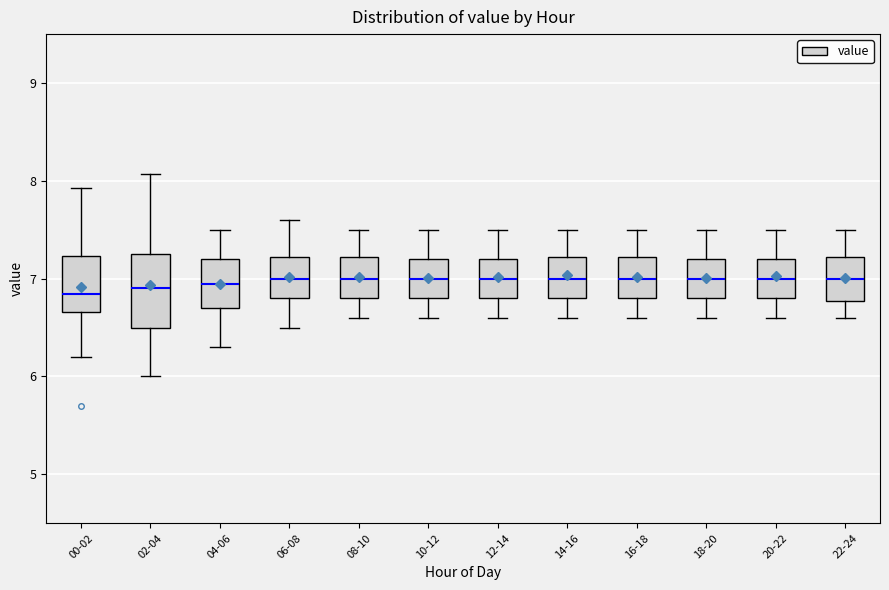

Where is the upper edge of the box for 12-14 on the y-axis? The values are not printed on the chart, so give them approximately, as read against the axis.

7.2